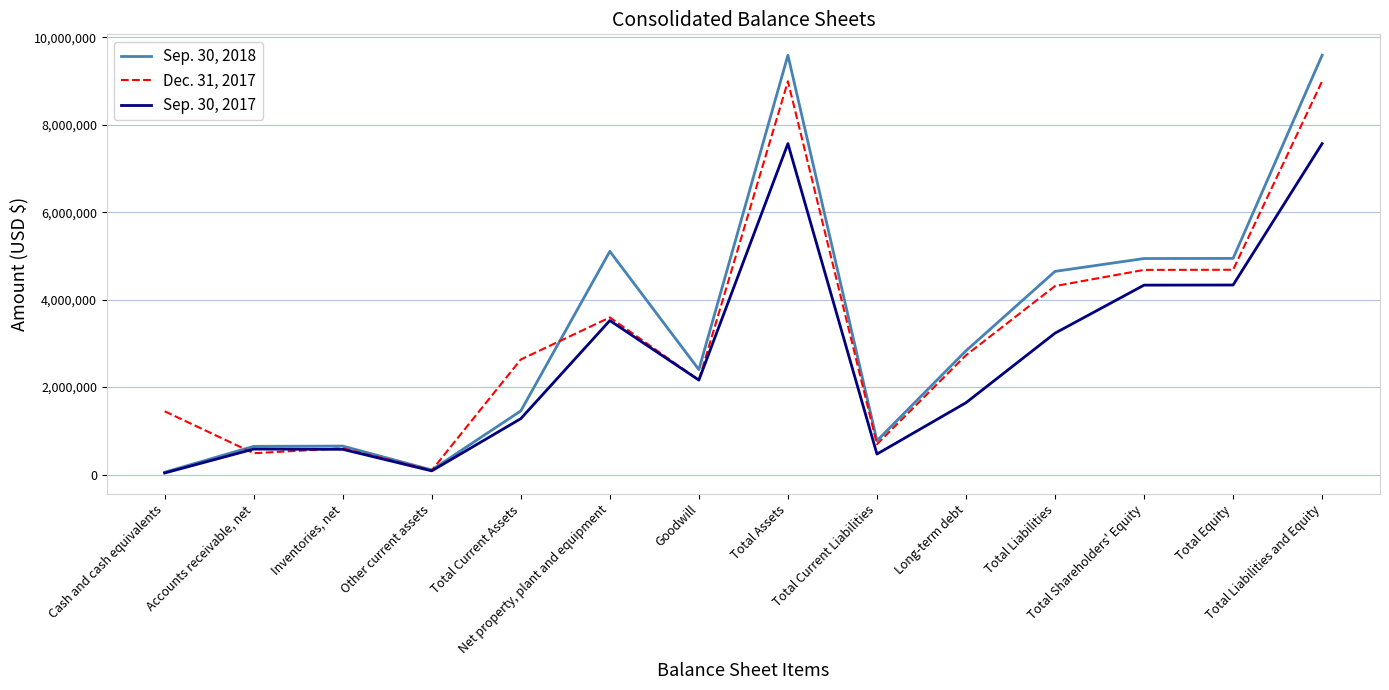

Count the number of categories in the chart.

14